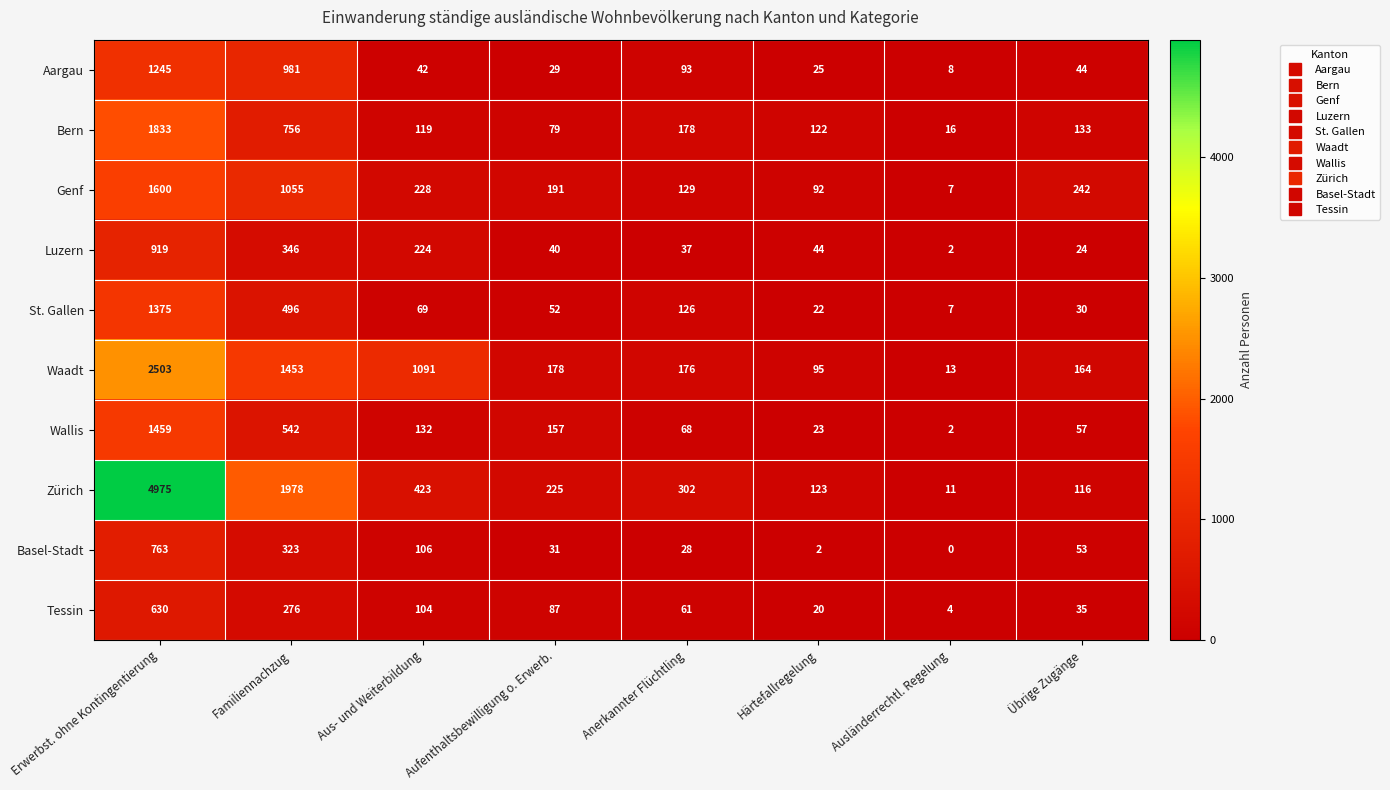

The Waadt series shows 1841 at Aus- und Weiterbildung. True or false?

False